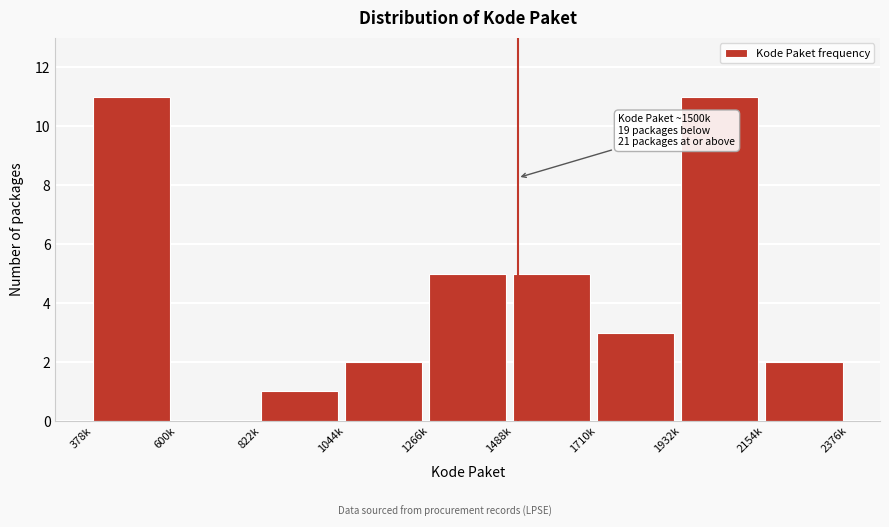

Reading left to right, what are all the values shown in this chart?

378k=11	600k=0	822k=1	1044k=2	1266k=5	1488k=5	1710k=3	1932k=11	2154k=2